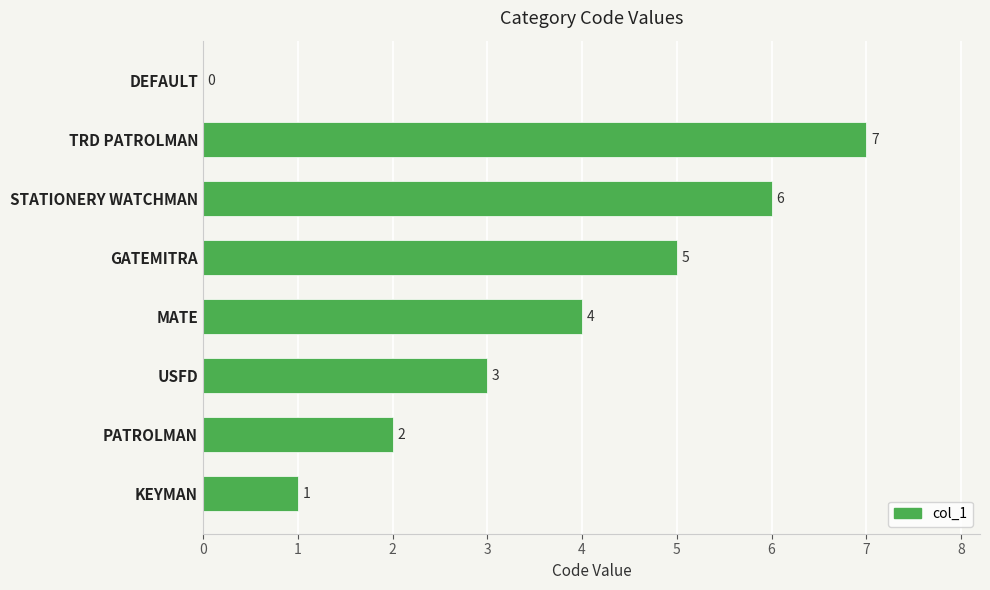

How many categories are shown in the chart?

8